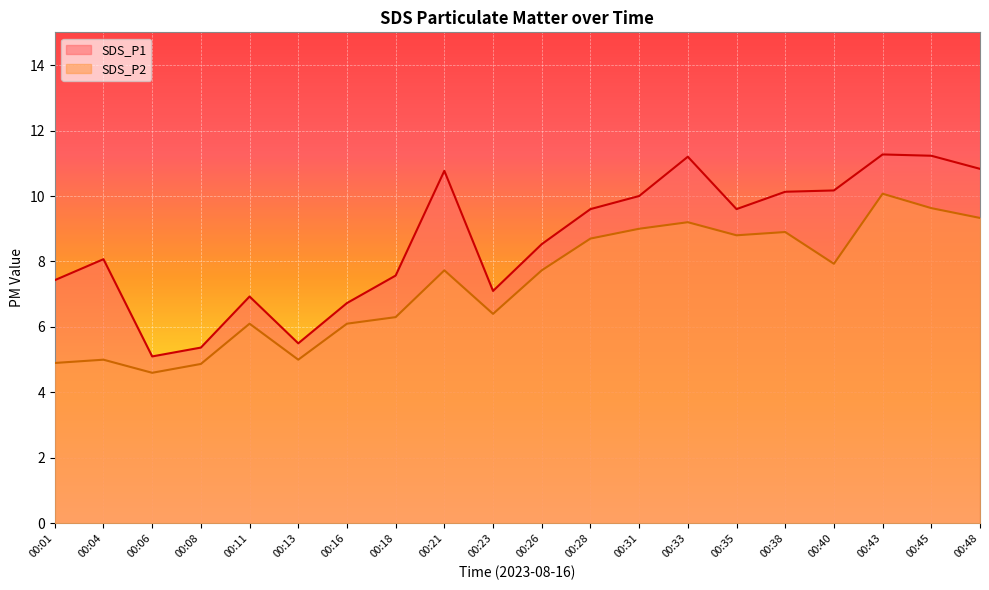

True or false: SDS_P2 and SDS_P1 intersect in this chart.

False